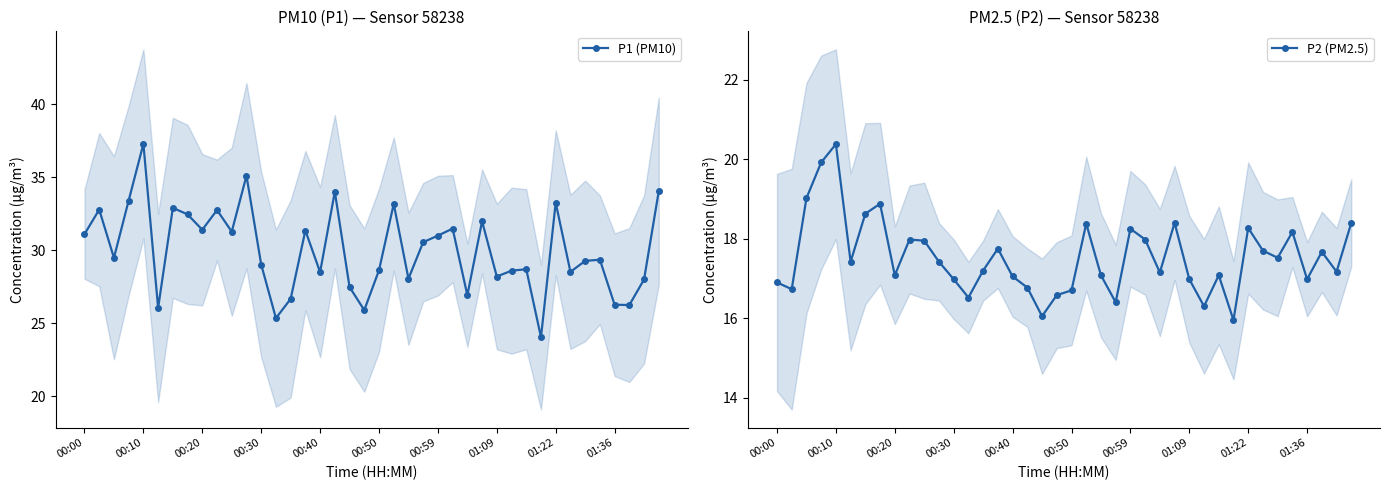

True or false: P1 (PM10) has more than 0 points higher than both neighbors.

True